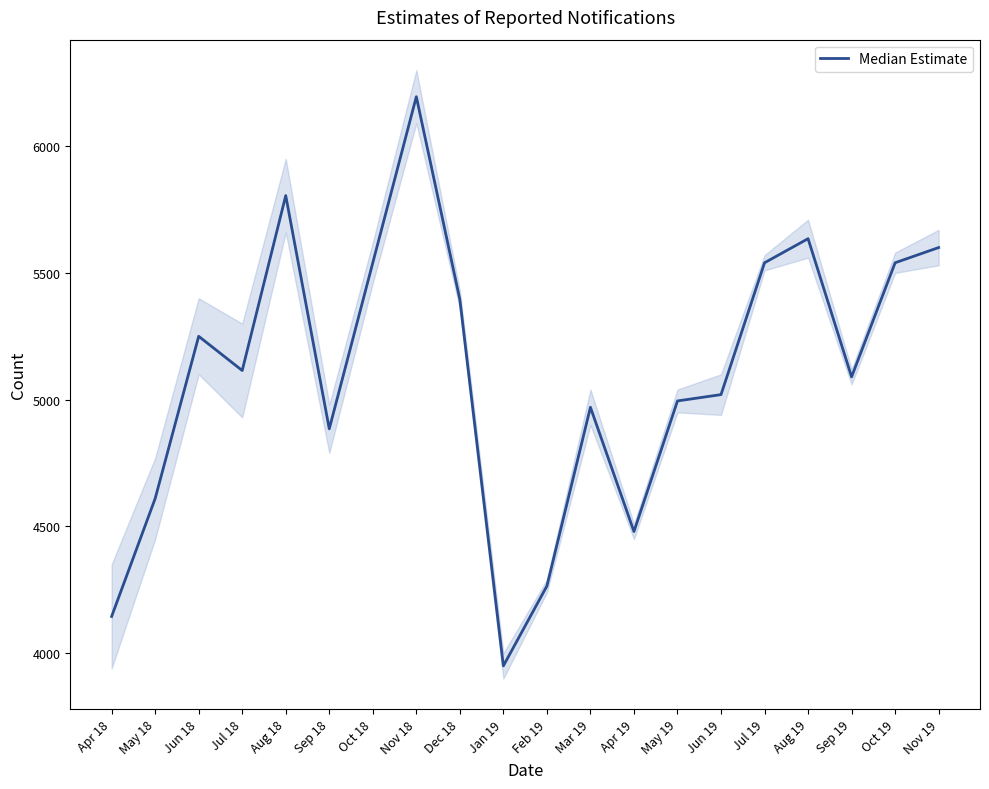

What is the difference between the second highest and minimum values?

1855